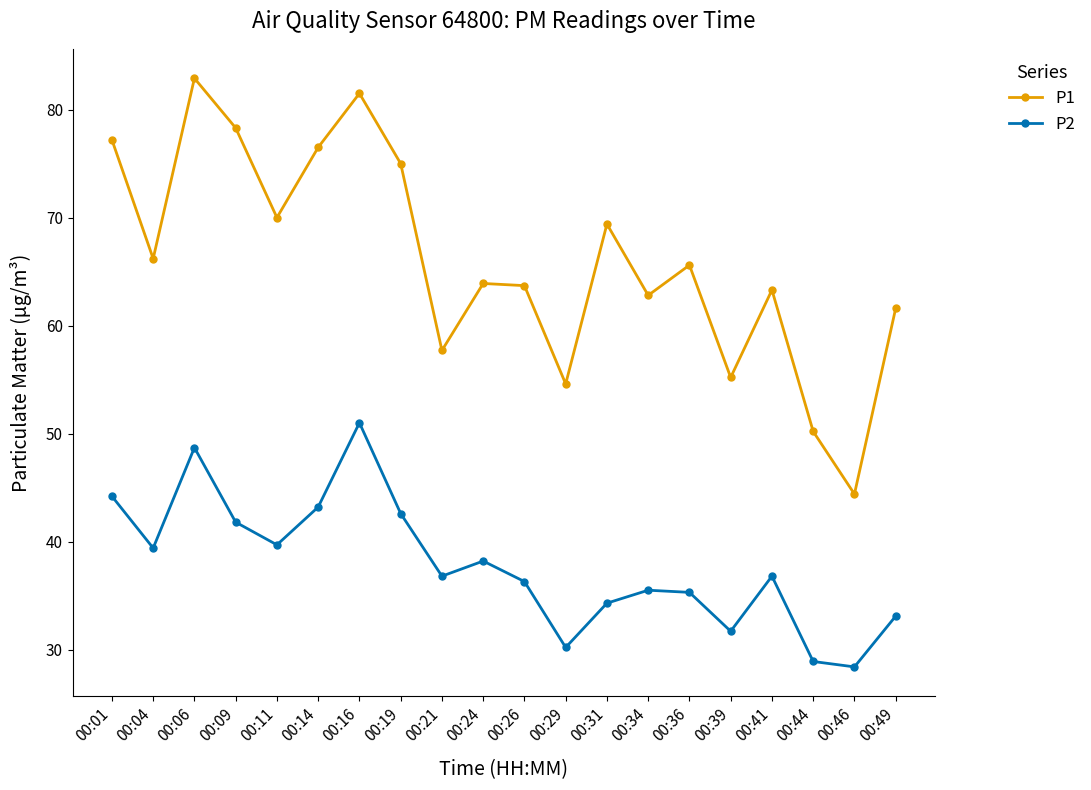

Which label corresponds to the largest value in the chart?

00:06